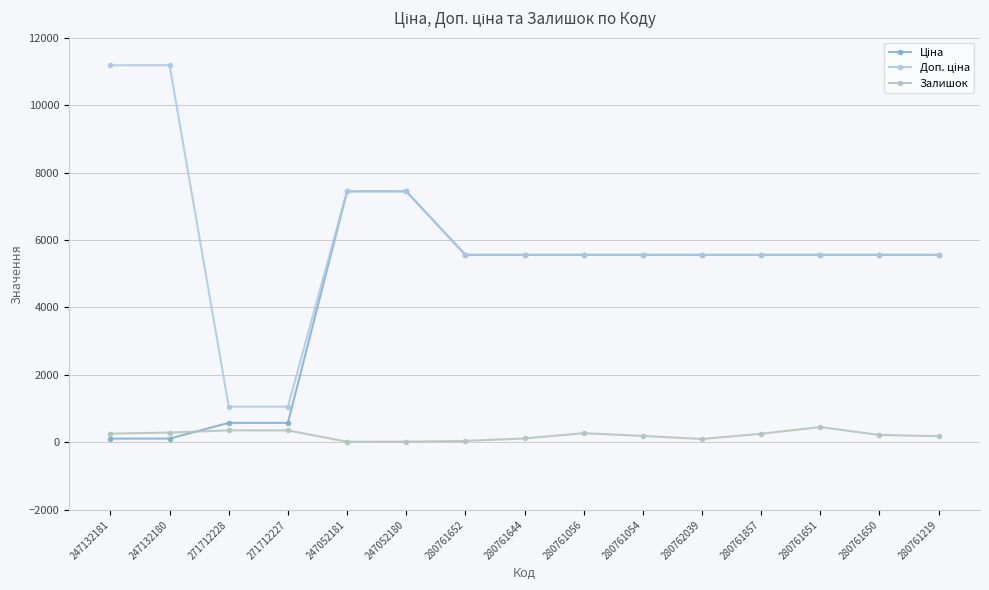

True or false: Залишок has more than 2 points higher than both neighbors.

True